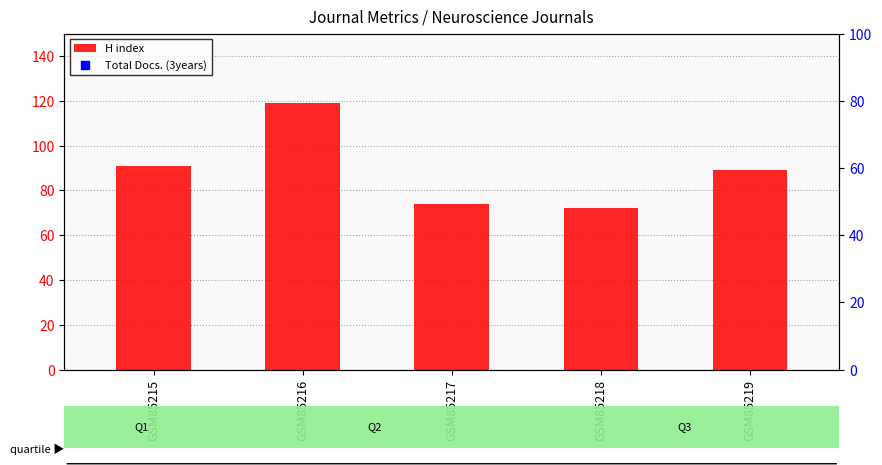

Is the value of H index at GSM85215 greater than the value of Total Docs. (3years) at GSM85218?

No